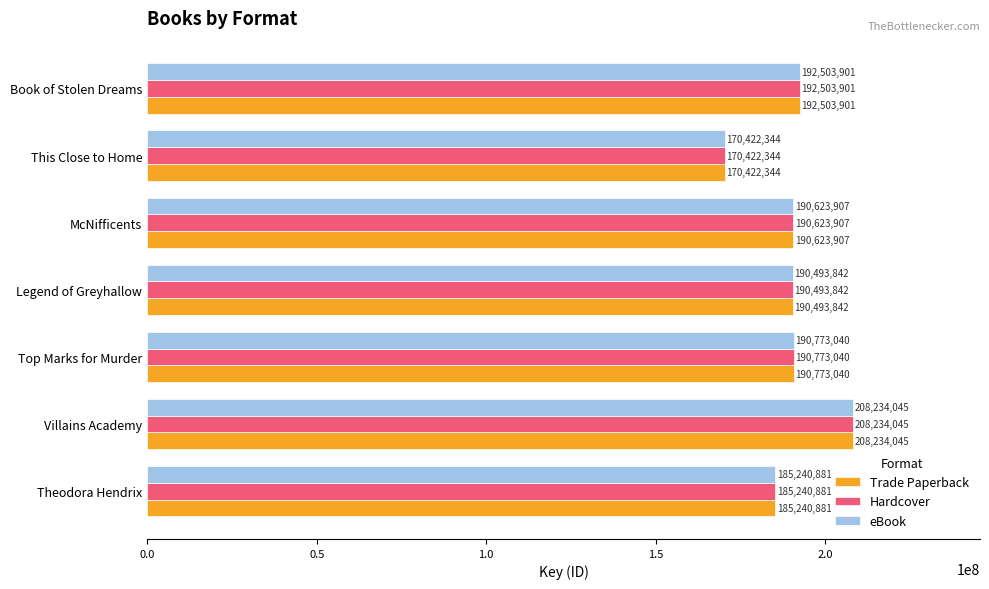

What is the greatest value displayed?

208234045